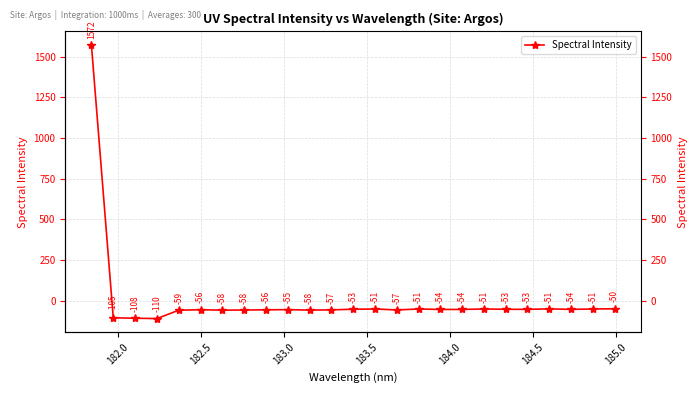

What is the minimum value shown in the chart?

-110.2